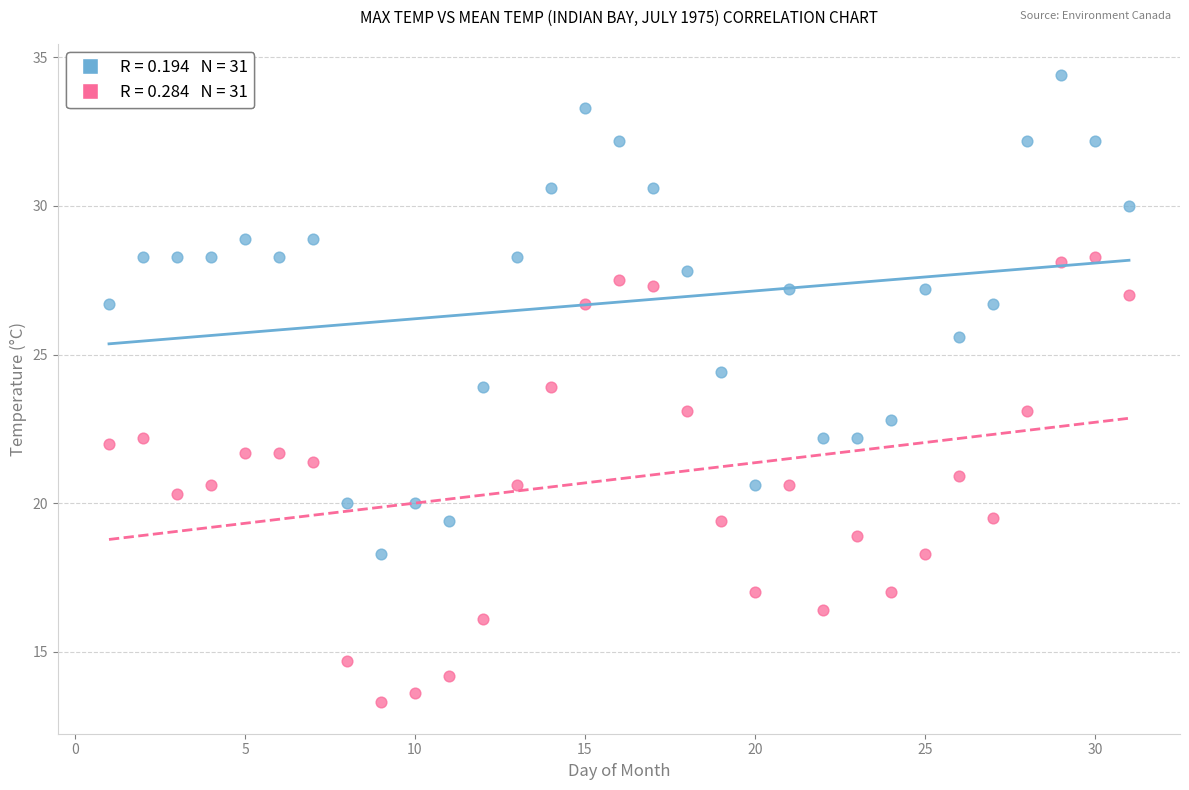

Across all data points, what is the range of Y values (max minus min)?

21.1